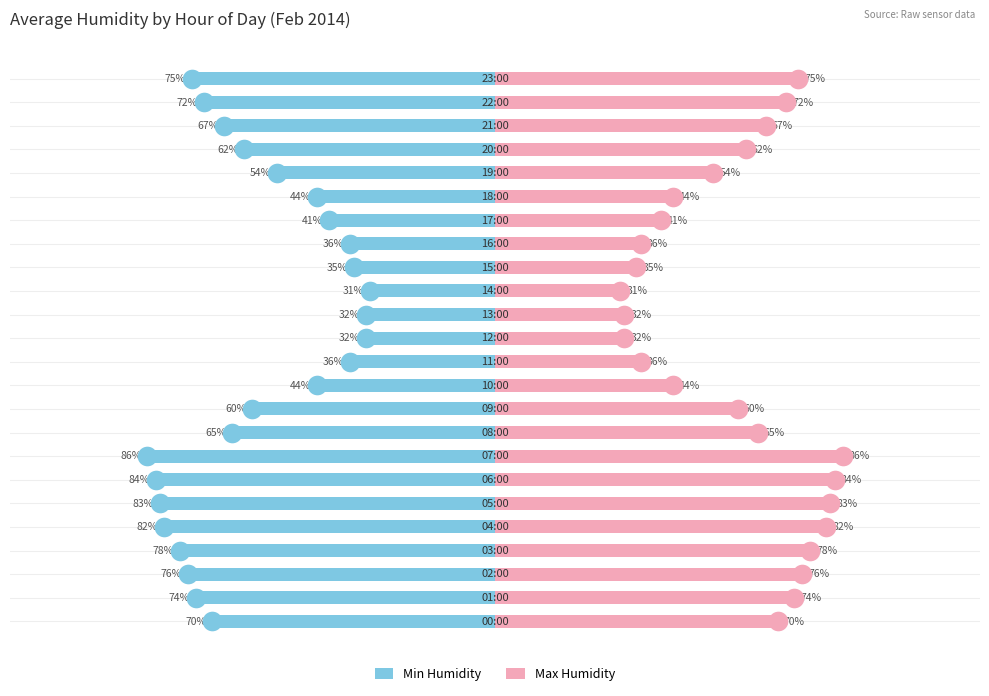

Is the value of Max Humidity at 7 greater than the value of Min Humidity at 18?

Yes